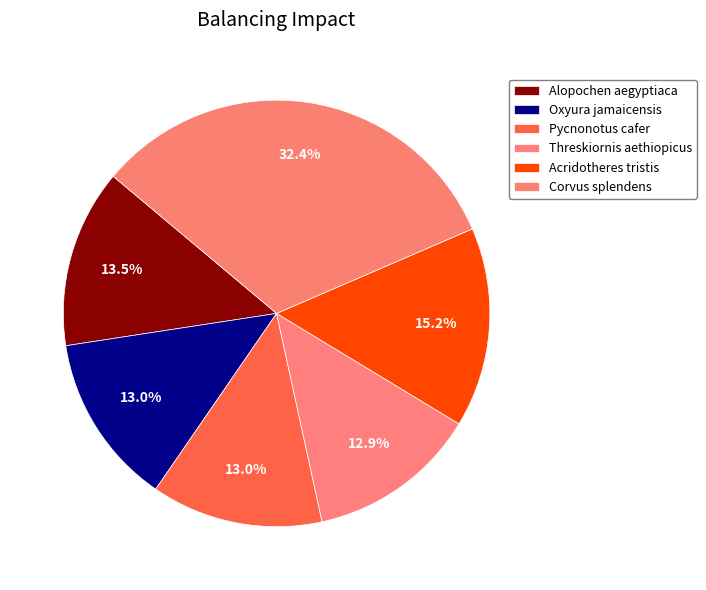

Which has a higher value, Pycnonotus cafer or Alopochen aegyptiaca?

Alopochen aegyptiaca